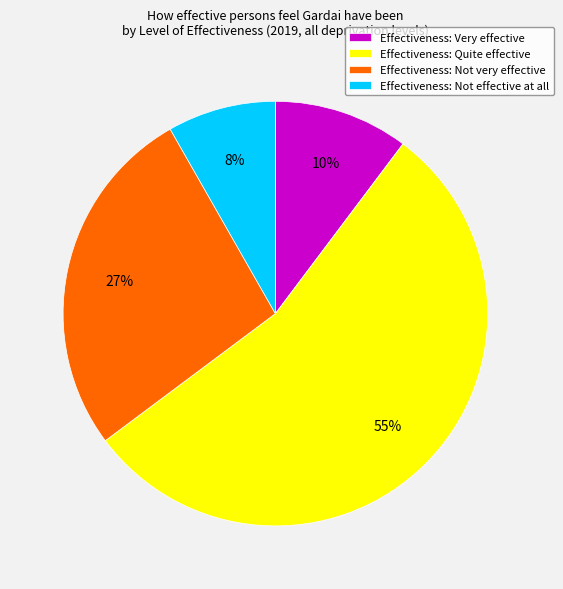

The Effectiveness: Not very effective slice represents 27% of the pie. True or false?

True